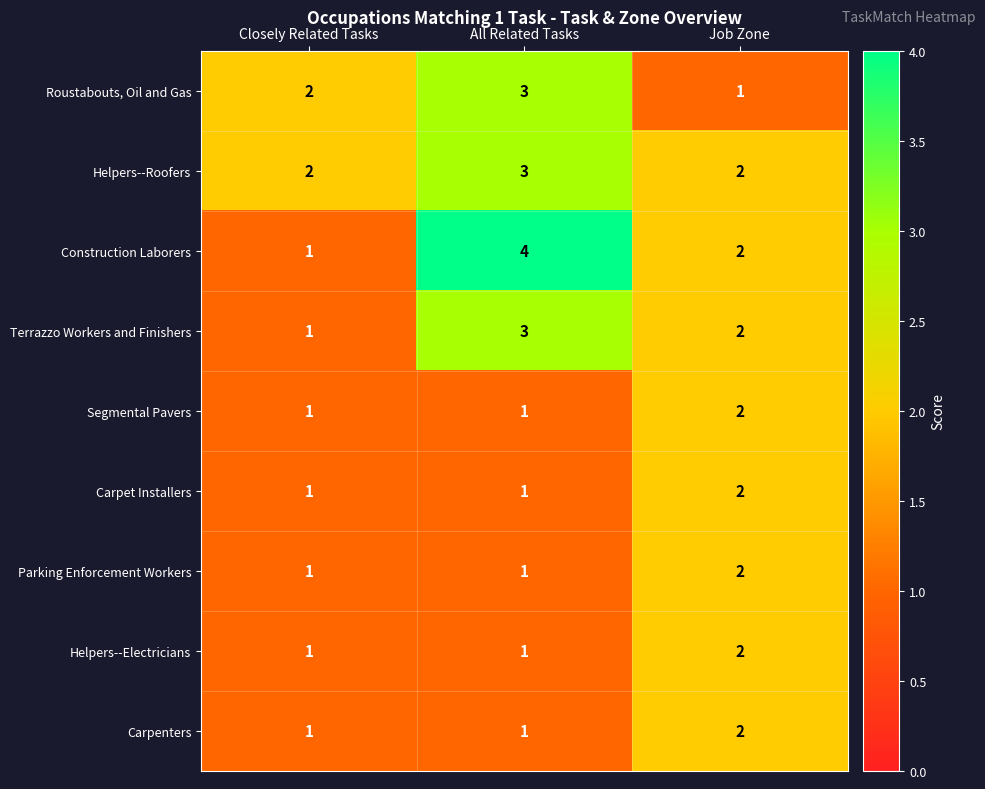

Reading left to right, transcribe all the data shown in this chart.

Roustabouts, Oil and Gas: Closely Related Tasks=2	All Related Tasks=3	Job Zone=1
Helpers--Roofers: Closely Related Tasks=2	All Related Tasks=3	Job Zone=2
Construction Laborers: Closely Related Tasks=1	All Related Tasks=4	Job Zone=2
Terrazzo Workers and Finishers: Closely Related Tasks=1	All Related Tasks=3	Job Zone=2
Segmental Pavers: Closely Related Tasks=1	All Related Tasks=1	Job Zone=2
Carpet Installers: Closely Related Tasks=1	All Related Tasks=1	Job Zone=2
Parking Enforcement Workers: Closely Related Tasks=1	All Related Tasks=1	Job Zone=2
Helpers--Electricians: Closely Related Tasks=1	All Related Tasks=1	Job Zone=2
Carpenters: Closely Related Tasks=1	All Related Tasks=1	Job Zone=2